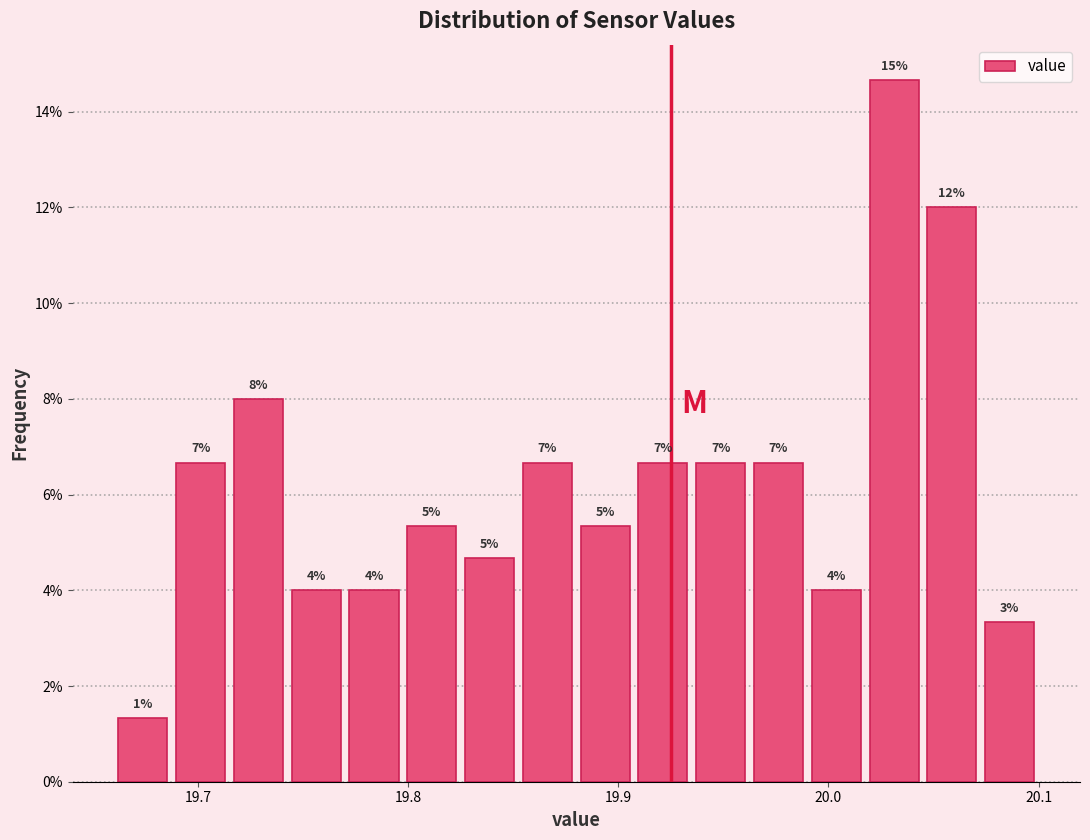

Read against the x-axis, roughly where is the centre of the tallest bar?

20.03